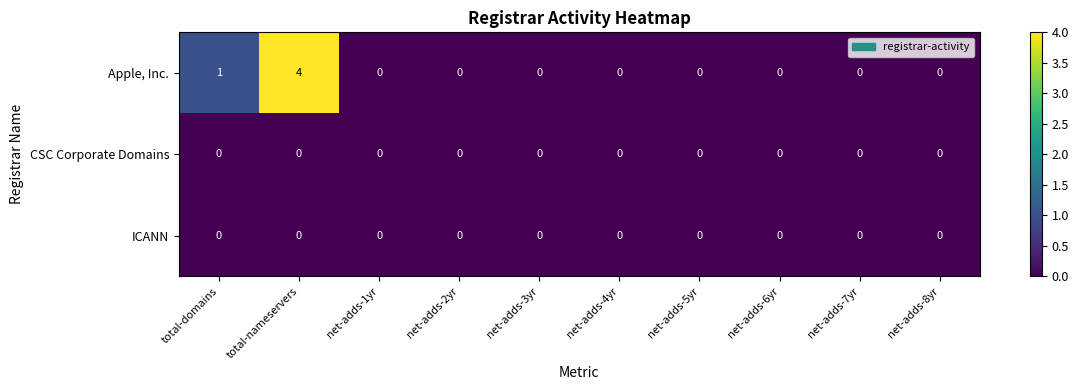

The value of CSC Corporate Domains at net-adds-7yr is 0. True or false?

True